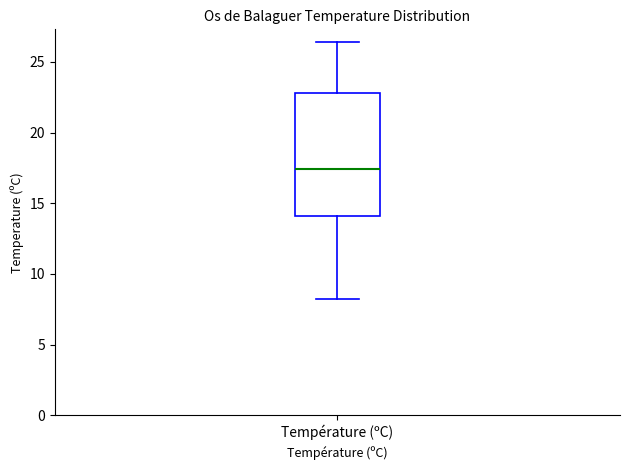

Transcribe this box plot: give where the median line is, the range the box spans, and where the two whiskers end, as read against the y-axis. The values are not printed on the chart, so give them approximately, as read against the axis.

median 17.5, box 14.0 to 23.0, whiskers 8.0 to 26.5